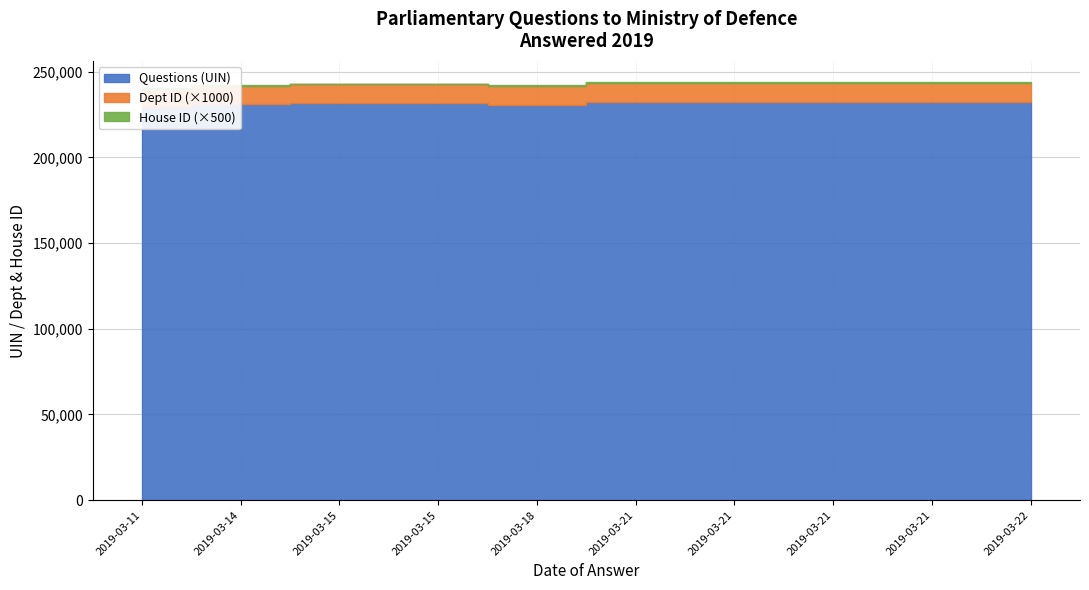

List the series in order of their peak value, highest first.

Questions (UIN), Dept ID, House ID